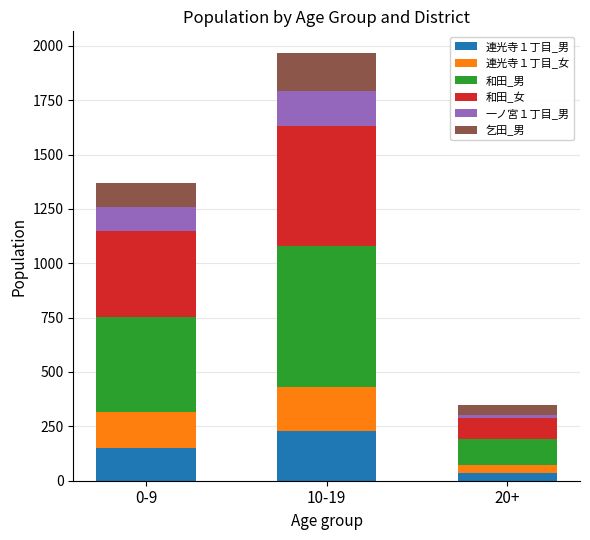

Which category has the lowest value in the 連光寺１丁目_男 series?

20+